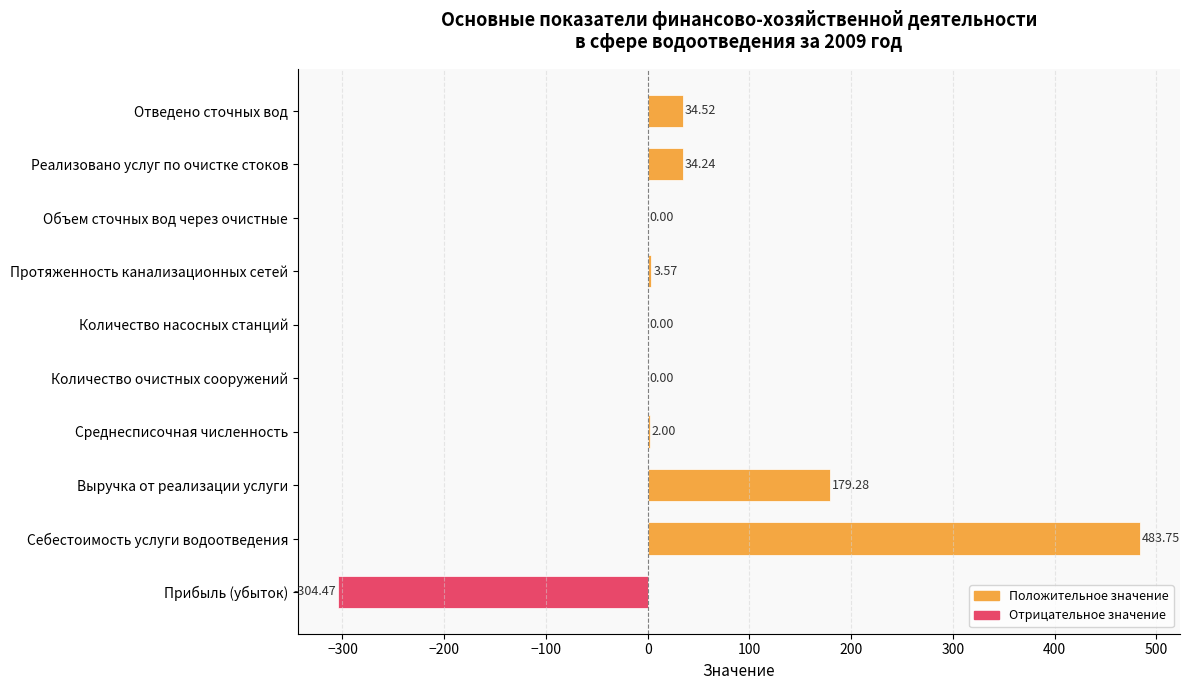

At which label is the value closest to 89?

Отведено сточных вод